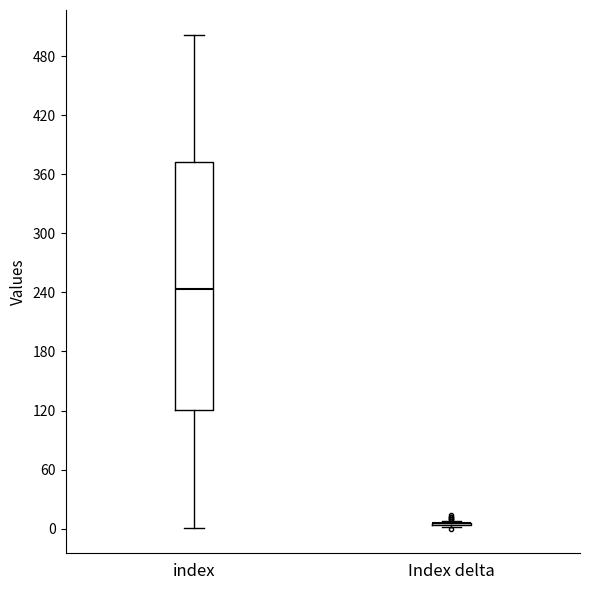

Which box is the tallest, from its lower edge to its upper edge?

index